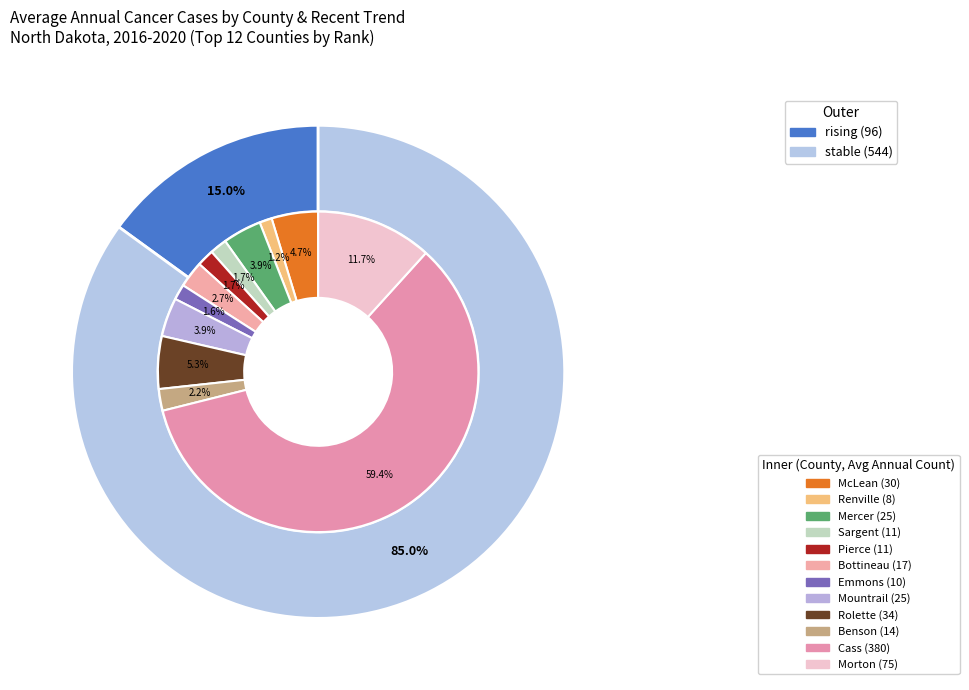

Which category has the biggest portion of the pie?

stable